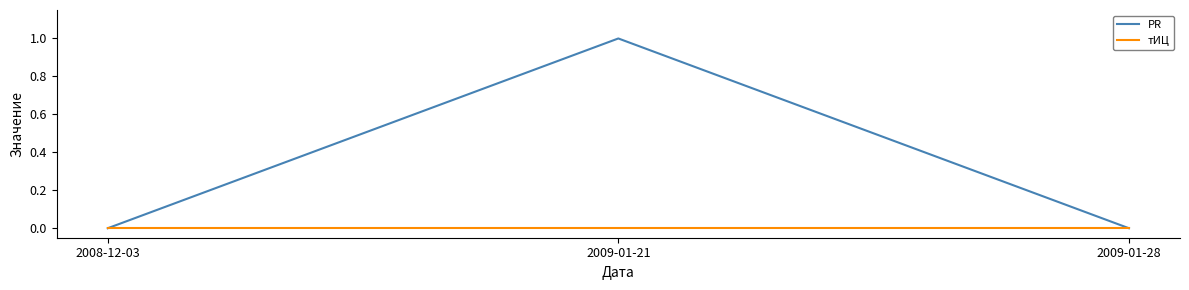

Is it true that PR equals 0 at 2009-01-28?

True